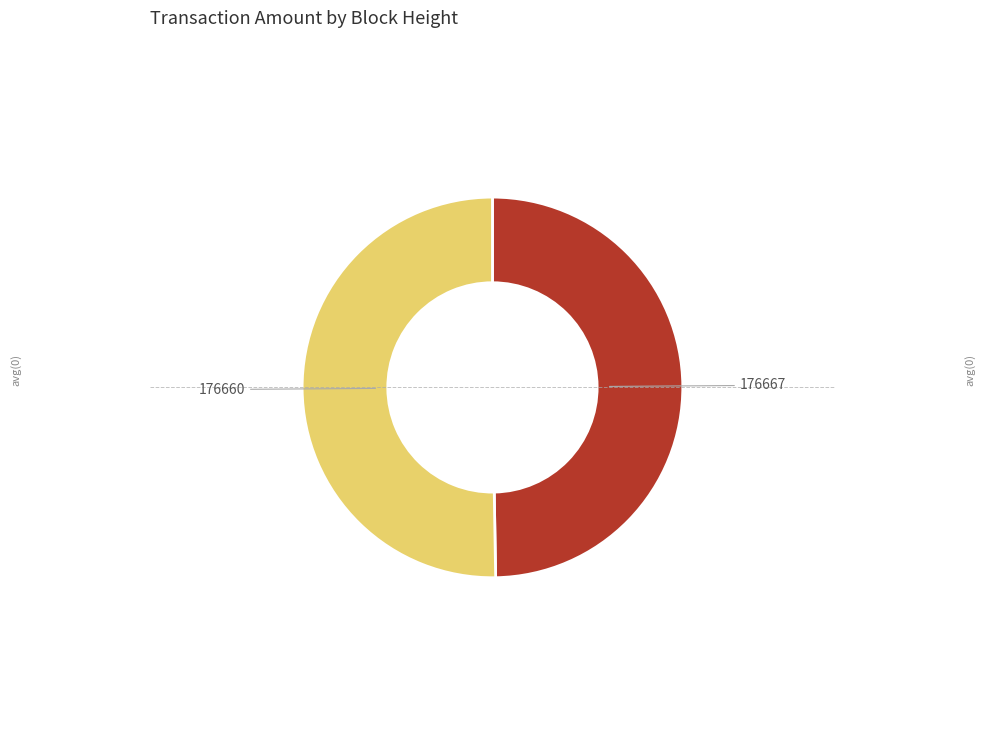

Which has a higher value, 176660 or 176667?

176660